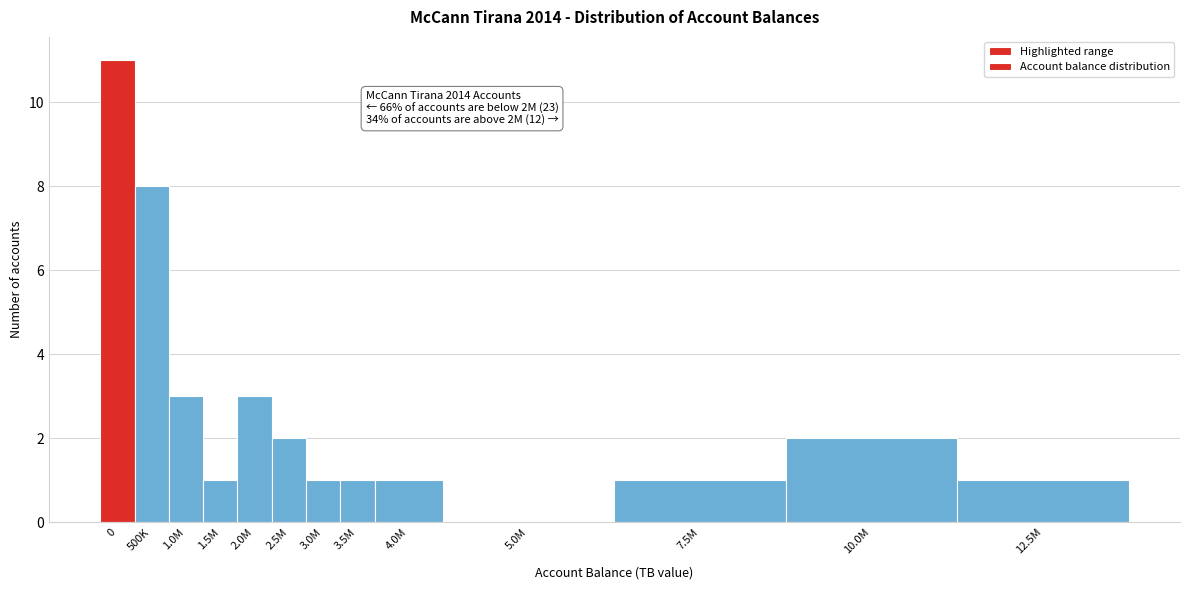

Reading left to right, what are all the values shown in this chart?

0=11	500K=8	1.0M=3	1.5M=1	2.0M=3	2.5M=2	3.0M=1	3.5M=1	4.0M=1	5.0M=0	7.5M=1	10.0M=2	12.5M=1